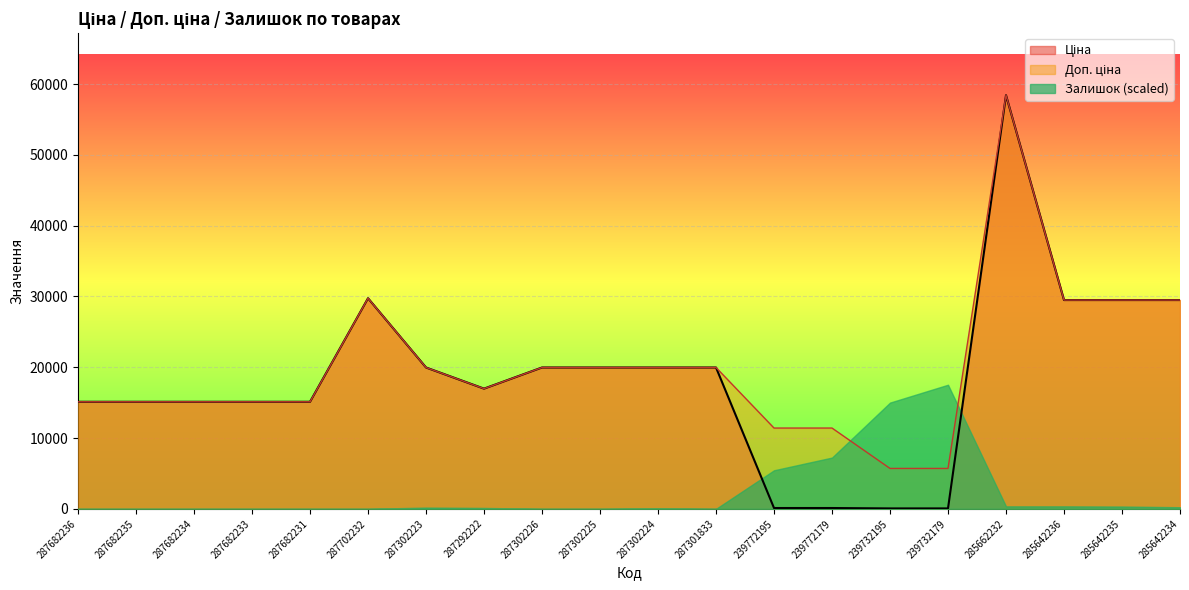

At which category is the sum across all series the highest?

285662232